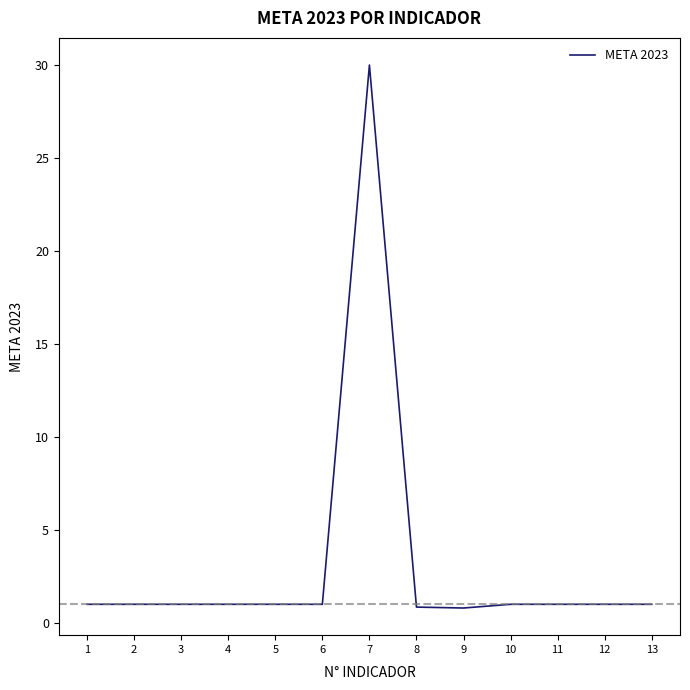

Approximately how many times larger is the value at 11 compared to 4?

1.0